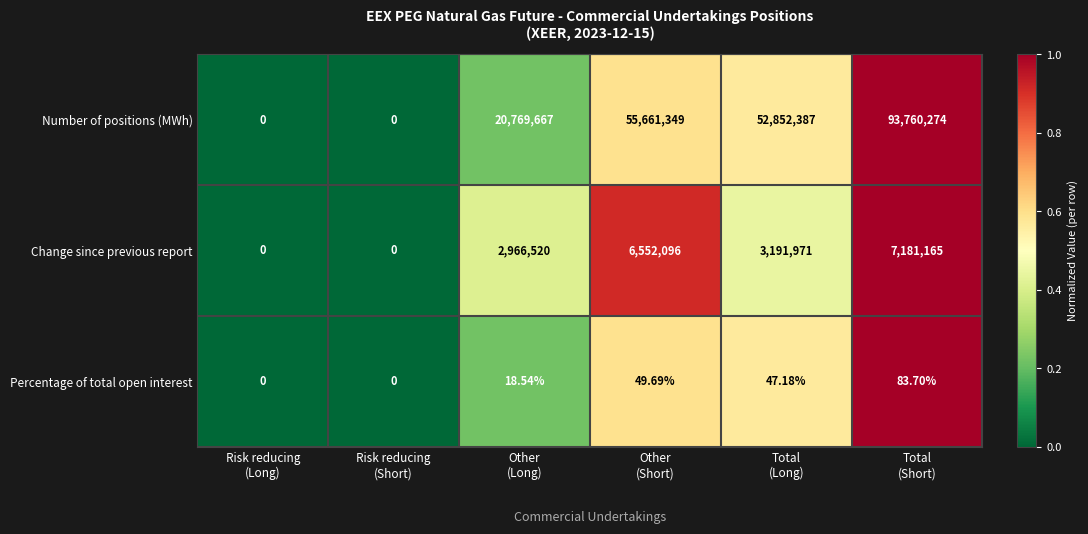

List the series in order of their peak value, highest first.

Number of positions (MWh), Change since previous report, Percentage of total open interest